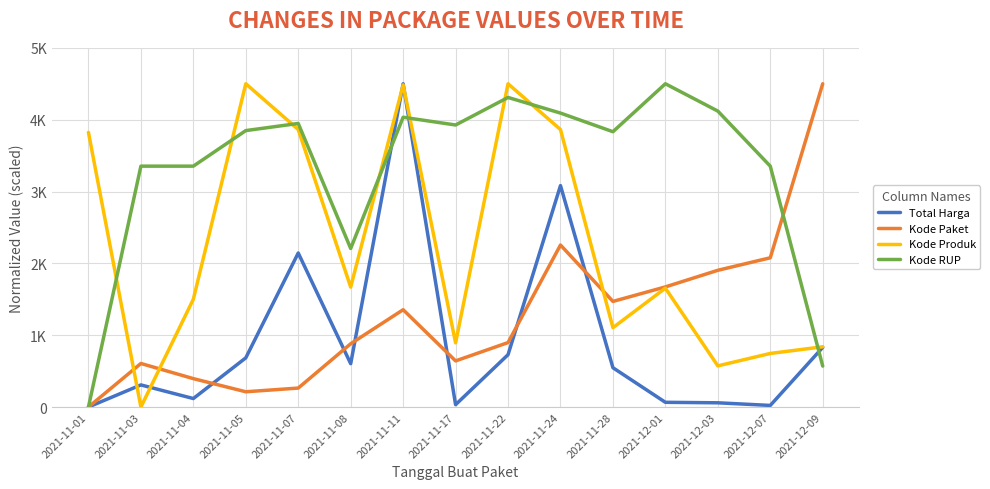

Does the chart have visible grid lines?

Yes